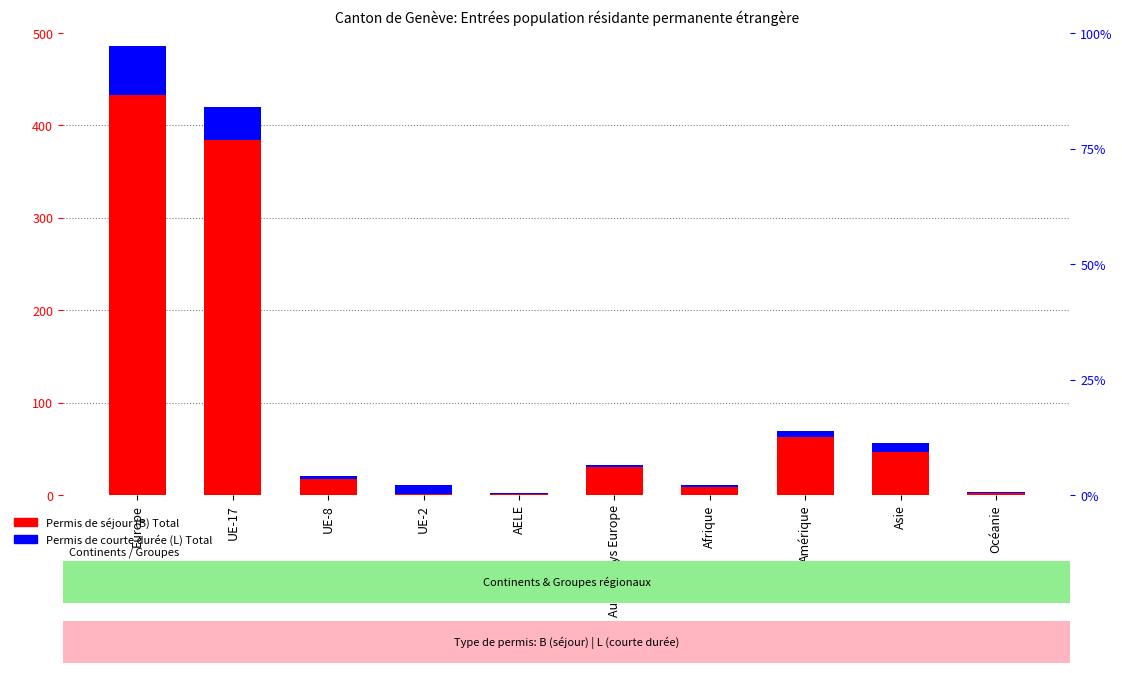

Reading left to right, extract all data points from this chart.

Permis de séjour (B) Total: Europe=433	UE-17=384	UE-8=17	UE-2=1	AELE=1	Autres pays Europe=30	Afrique=9	Amérique=63	Asie=47	Océanie=2
Permis de courte durée (L) Total: Europe=53	UE-17=36	UE-8=4	UE-2=10	AELE=1	Autres pays Europe=2	Afrique=2	Amérique=6	Asie=9	Océanie=1